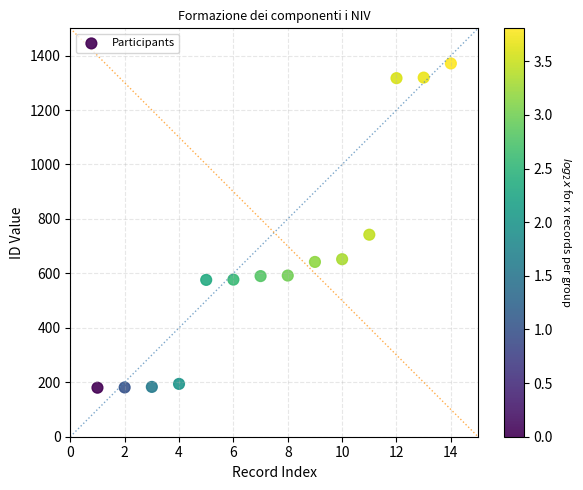

What is the range of Y values (max minus min)?

1191